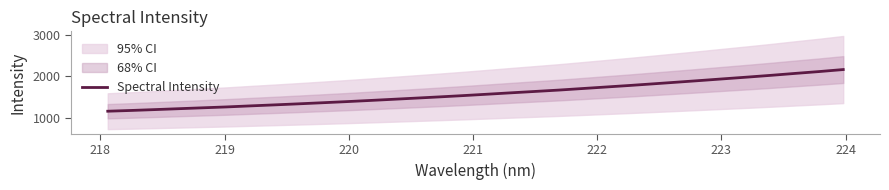

What is the maximum value for Spectral Intensity?

2162.0